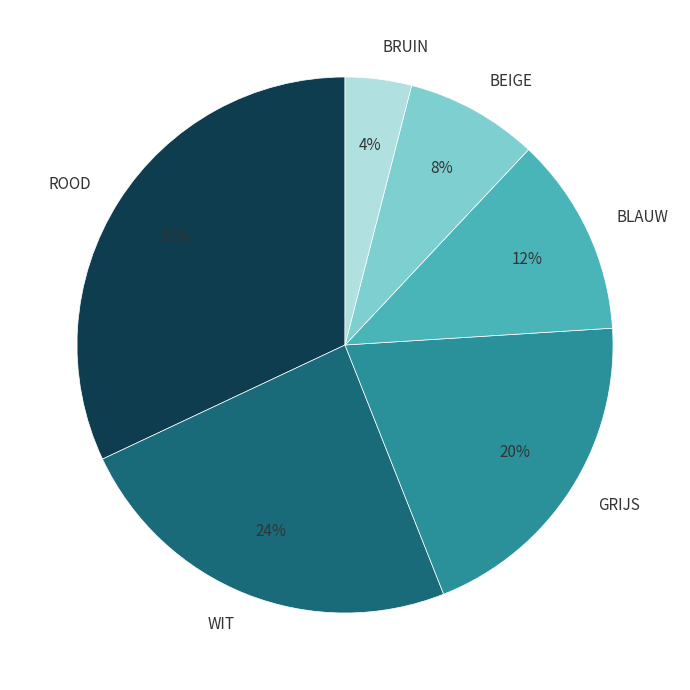

What percentage is the ROOD slice, to the nearest percent?

32%